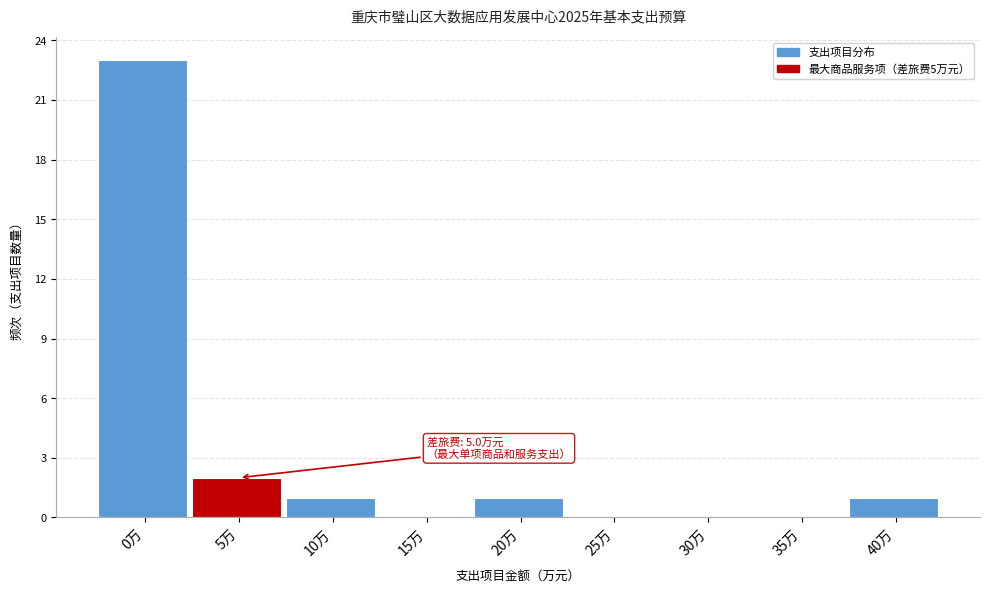

Reading right to left, transcribe all the data shown in this chart.

40万=1	35万=0	30万=0	25万=0	20万=1	15万=0	10万=1	5万=2	0万=23